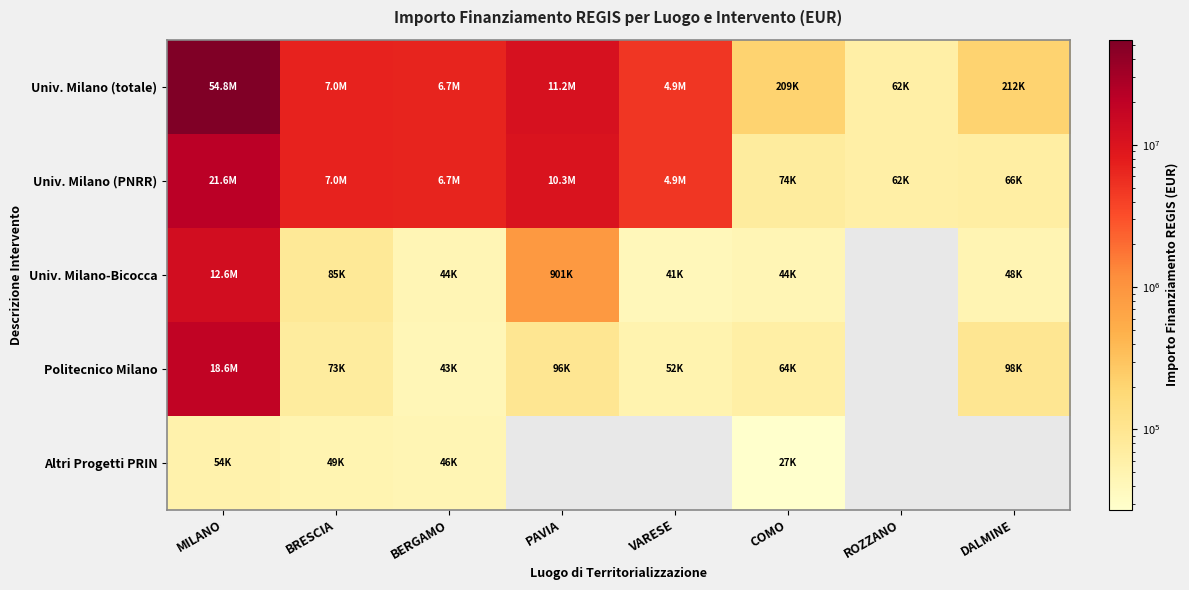

At how many categories does at least one series exceed 9509235?

2